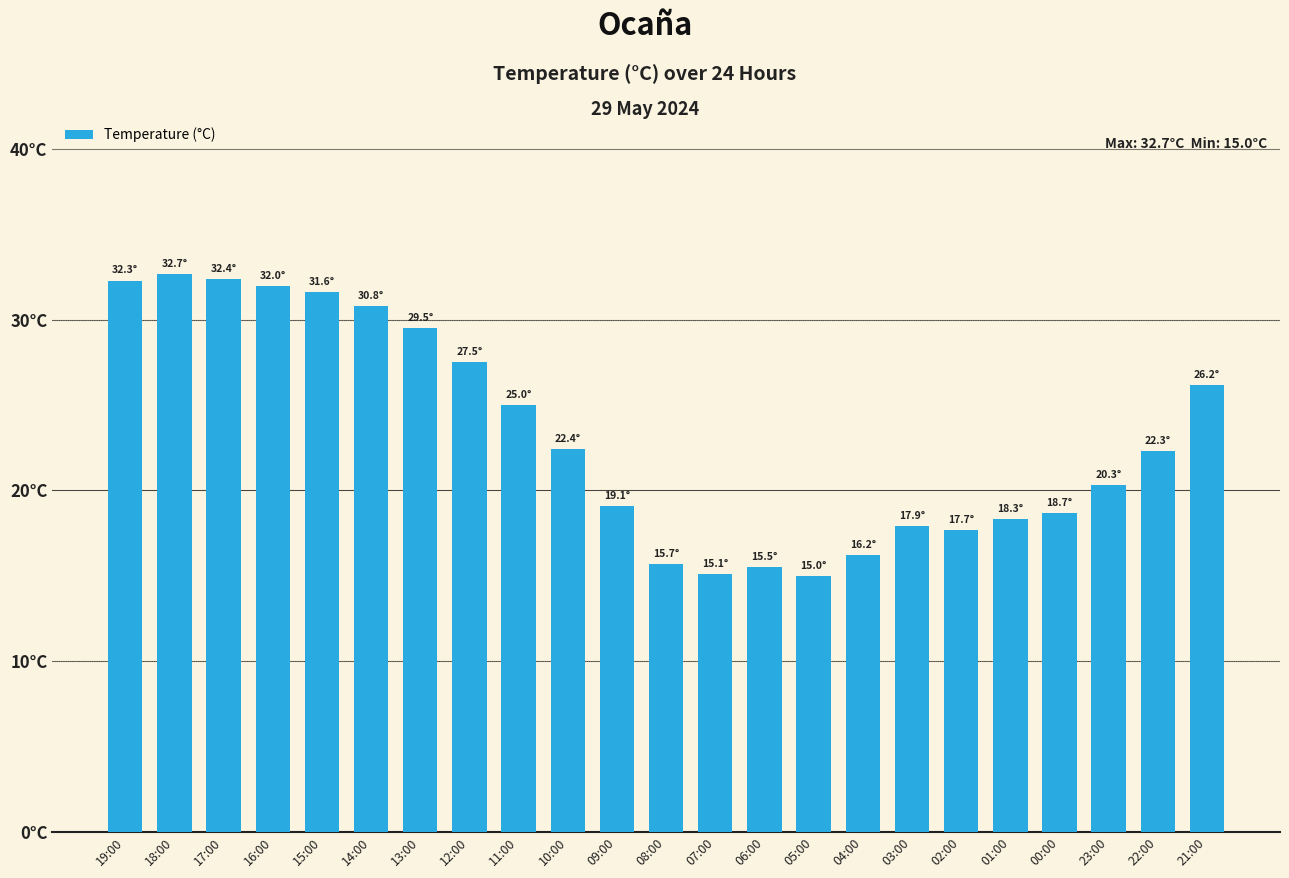

How many data points are less than 22?

11